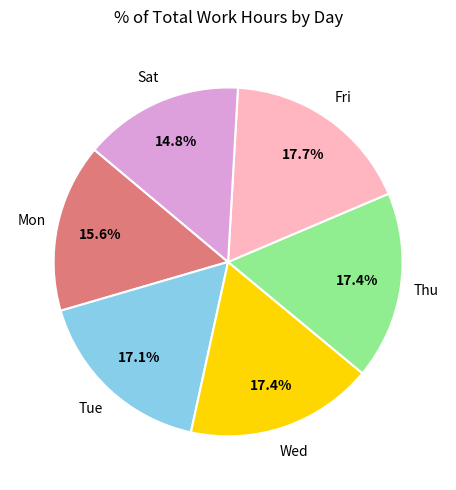

Does any single category account for the majority?

No